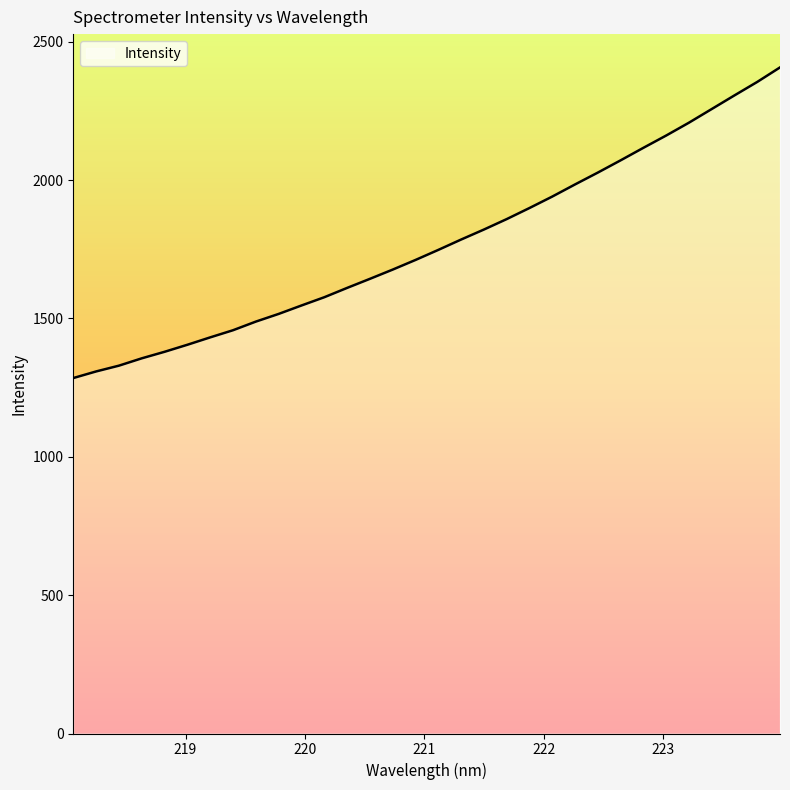

What is the maximum value shown in the chart?

2407.1